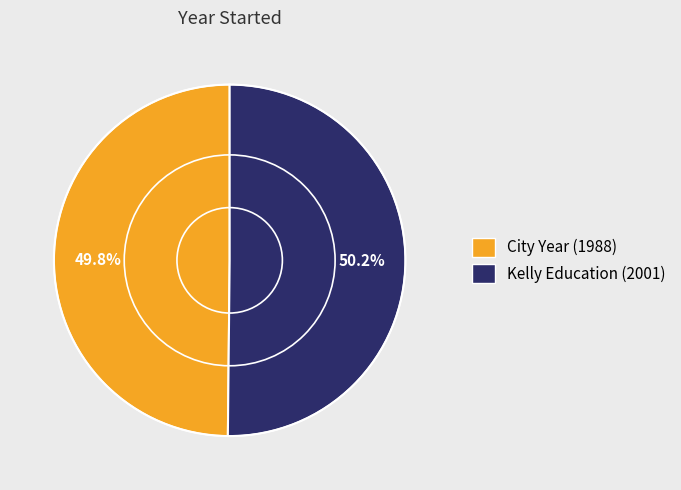

How many slices are in this pie chart?

2